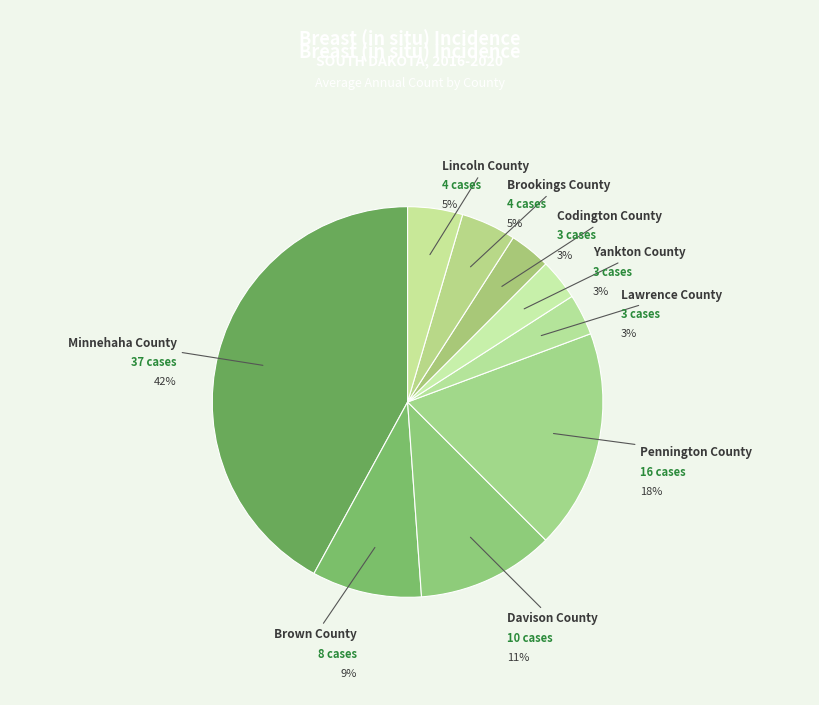

Do Codington County and Yankton County together represent more than half of the pie?

No